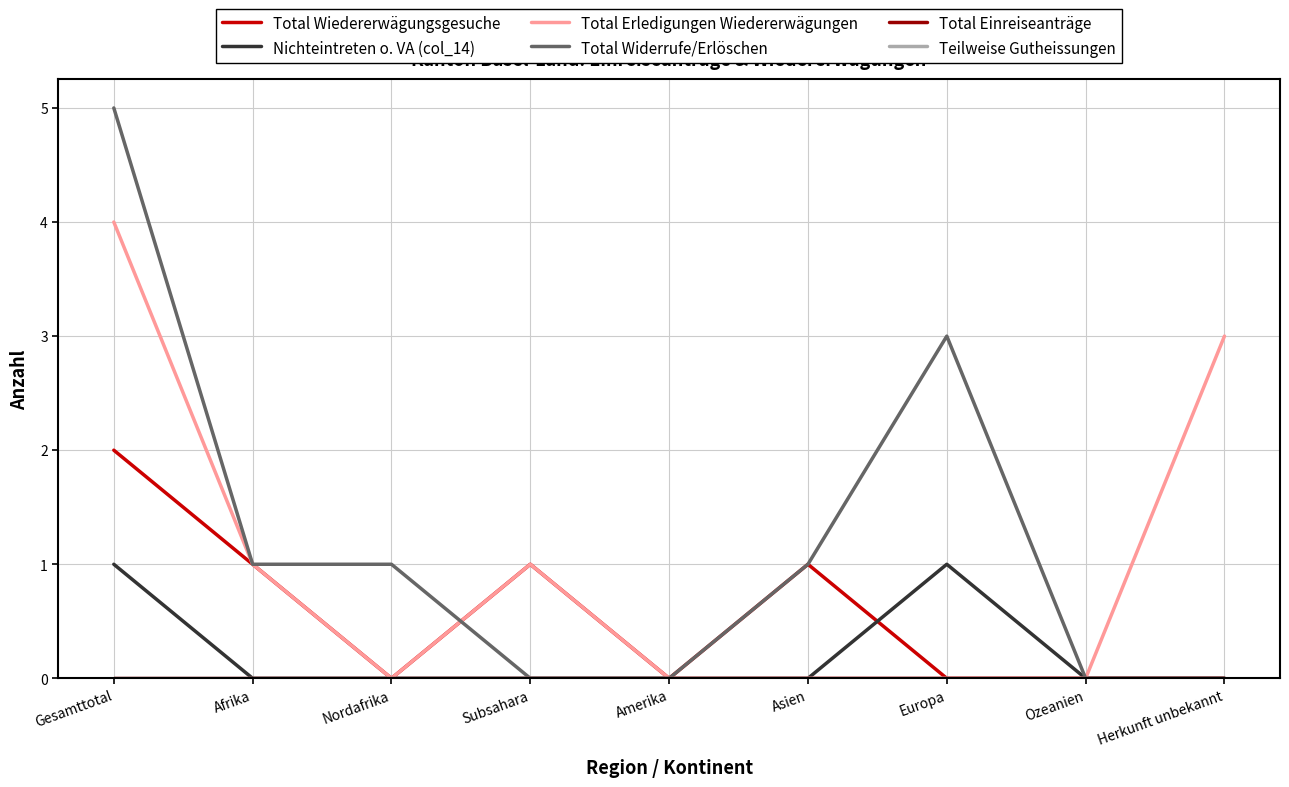

The value of Total Widerrufe/Erlöschen at Ozeanien is -2. True or false?

False